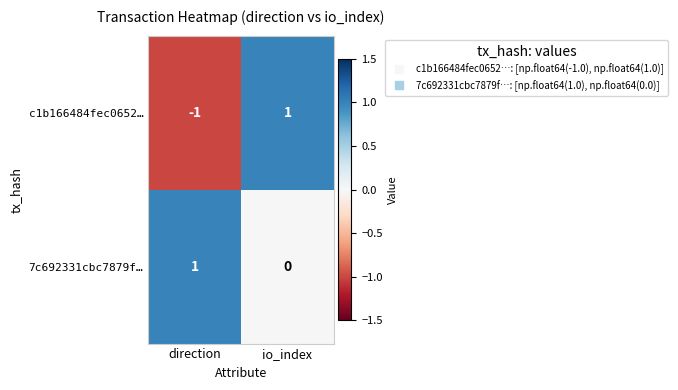

Which category has the highest value in the 7c692331cbc7879f… series?

direction